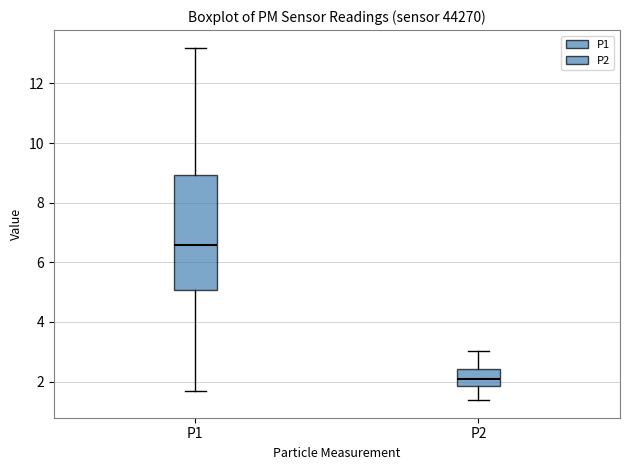

Comparing the boxes themselves (not the whiskers), which one is the tallest?

P1